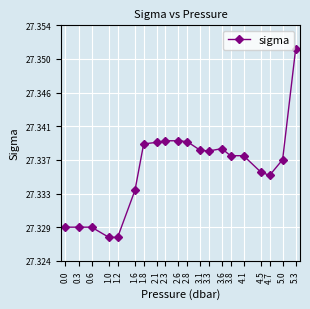

Rank the categories by value from highest to lowest.

5.3, 2.3, 2.6, 2.8, 2.1, 1.8, 3.6, 3.1, 3.3, 3.8, 4.1, 5.0, 4.5, 4.7, 1.6, 0.0, 0.3, 0.6, 1.0, 1.2